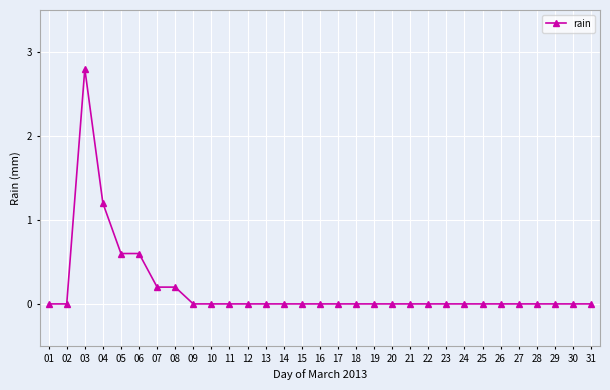

Reading left to right, transcribe all the data shown in this chart.

0.0	0.0	2.8	1.2	0.6	0.6	0.2	0.2	0.0	0.0	0.0	0.0	0.0	0.0	0.0	0.0	0.0	0.0	0.0	0.0	0.0	0.0	0.0	0.0	0.0	0.0	0.0	0.0	0.0	0.0	0.0